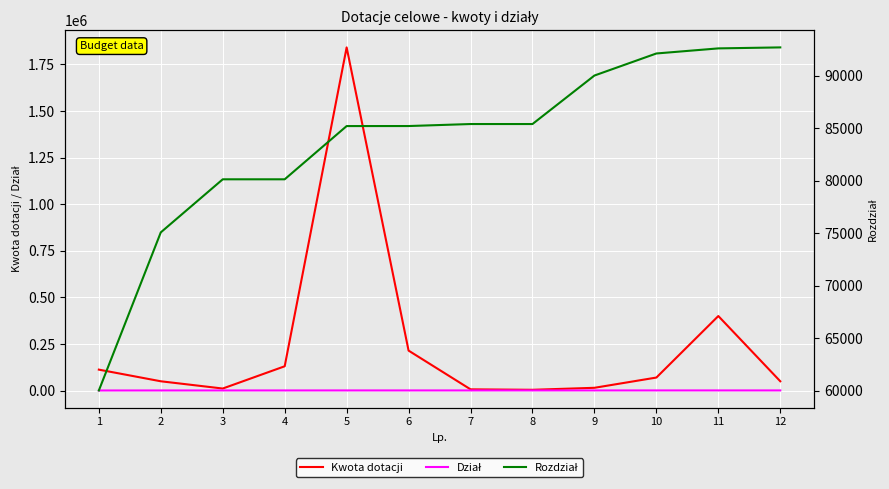

Which series has the widest spread of values?

Kwota dotacji